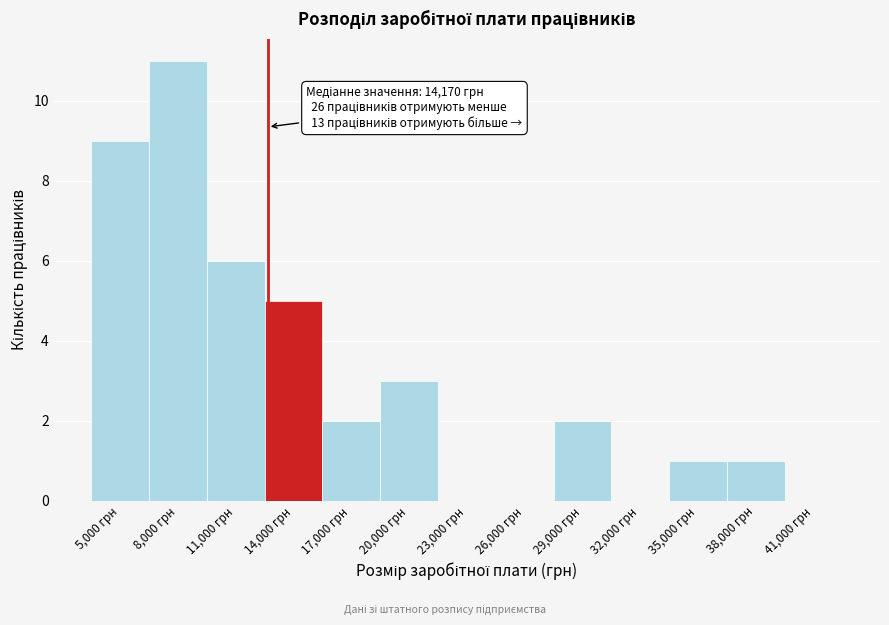

Reading right to left, transcribe all the data shown in this chart.

41,000 грн=0	38,000 грн=1	35,000 грн=1	32,000 грн=0	29,000 грн=2	26,000 грн=0	23,000 грн=0	20,000 грн=3	17,000 грн=2	14,000 грн=5	11,000 грн=6	8,000 грн=11	5,000 грн=9